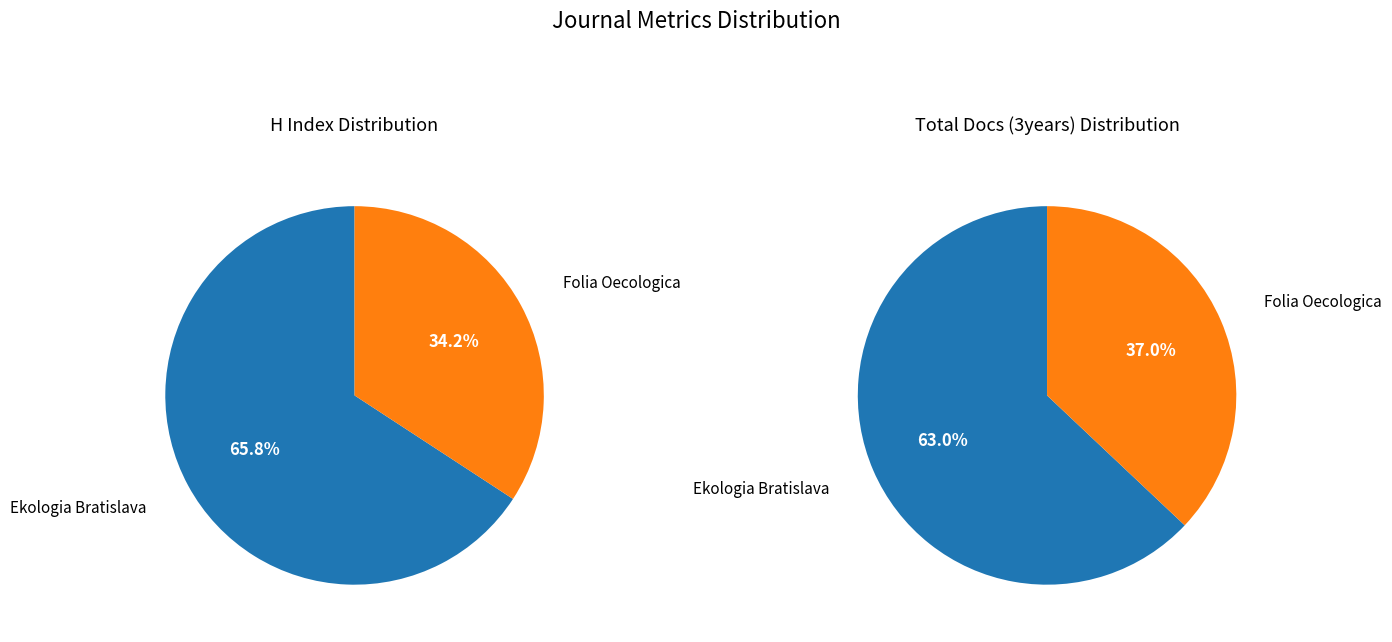

True or false: Ekologia Bratislava accounts for 53% of the total.

False